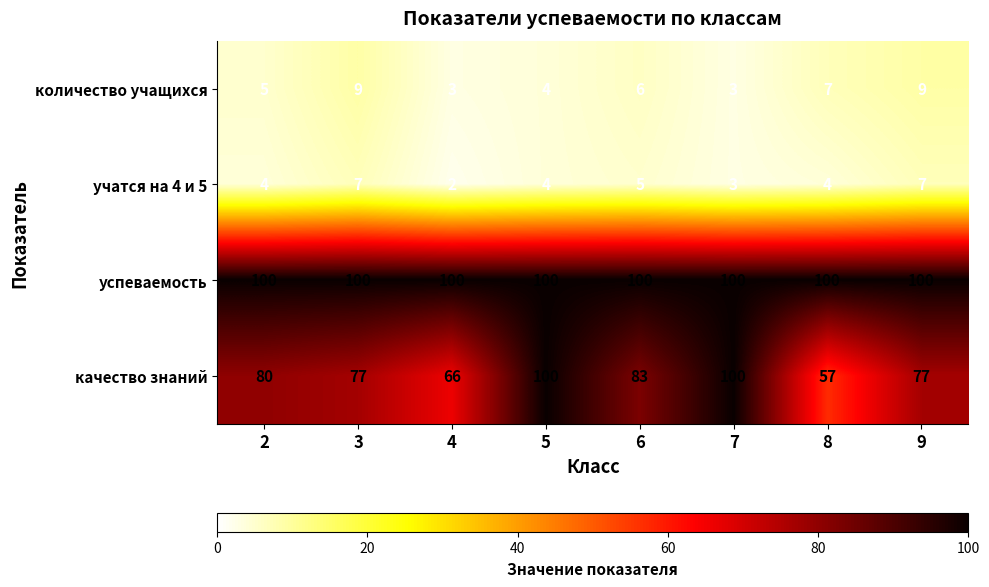

At which category does the chart reach its minimum across all series?

4